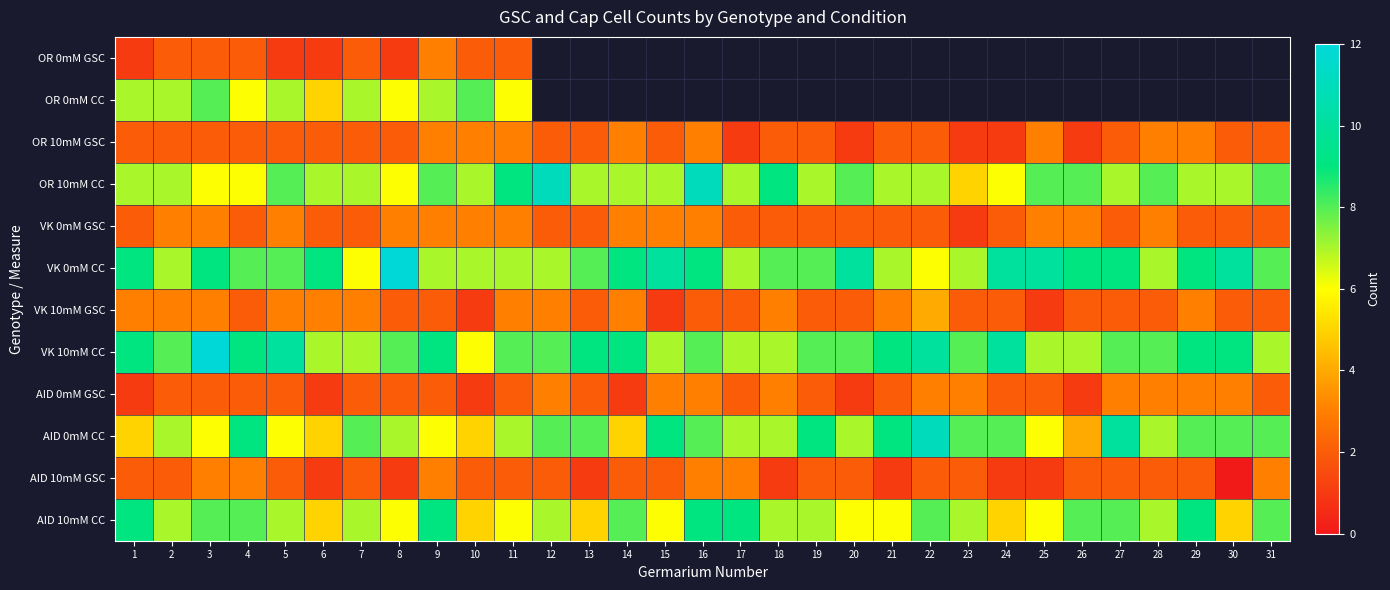

At which label does AID 10mM CC first exceed 7?

1